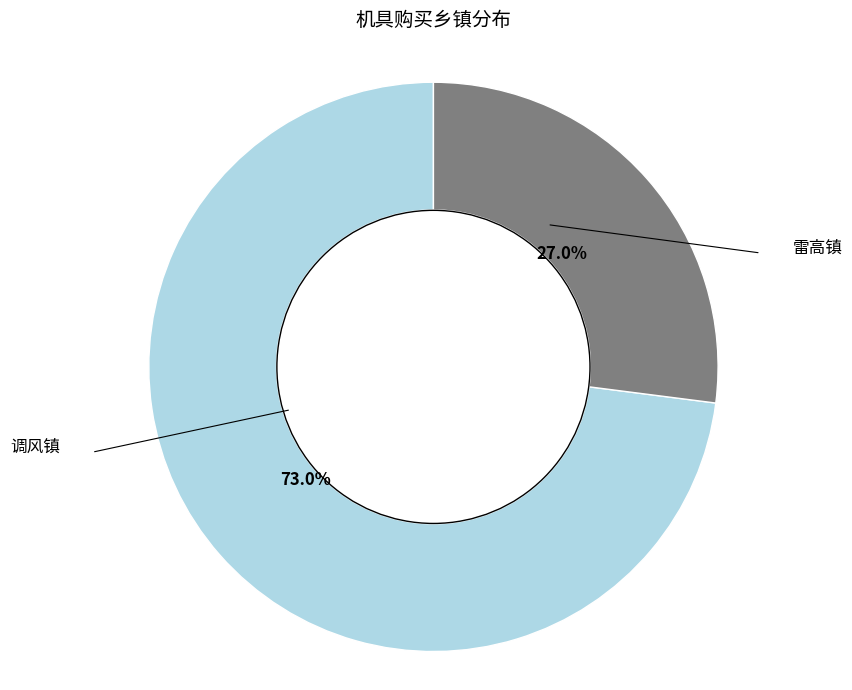

Is there any slice that represents more than half of the pie?

Yes